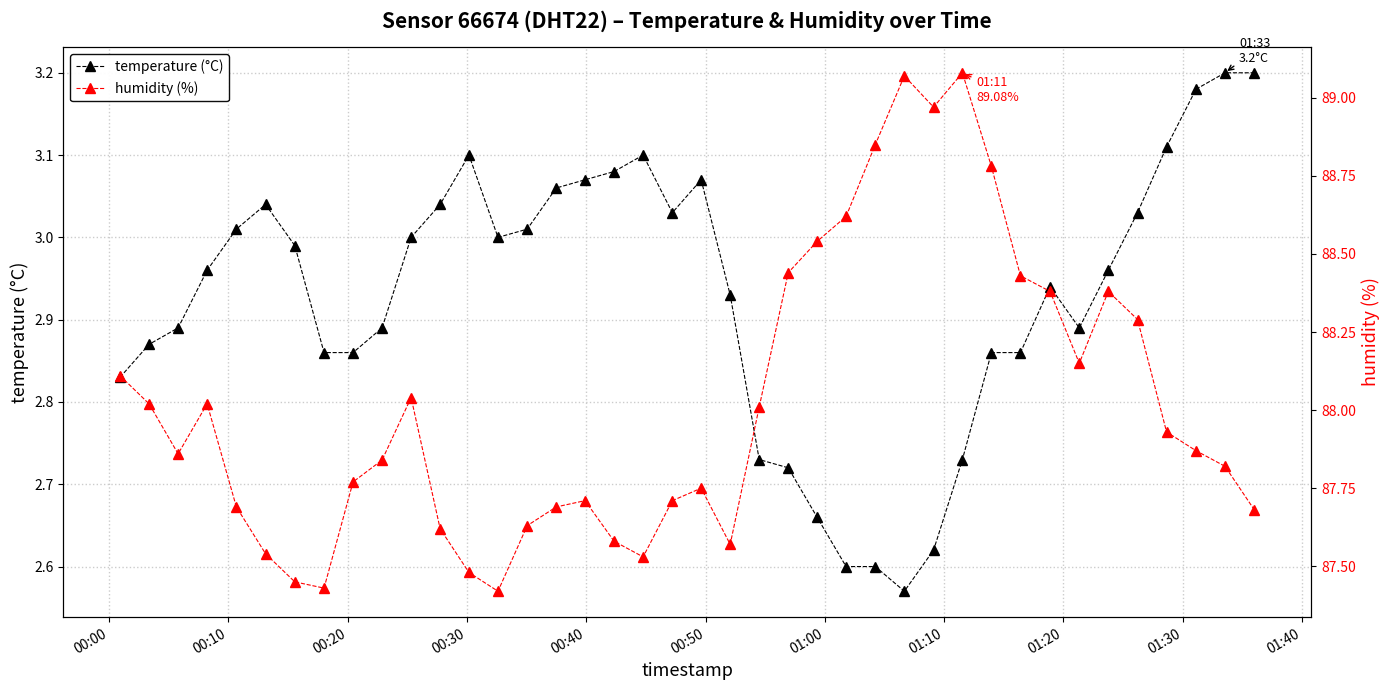

True or false: temperature (°C) has more than 2 interior local peaks.

True